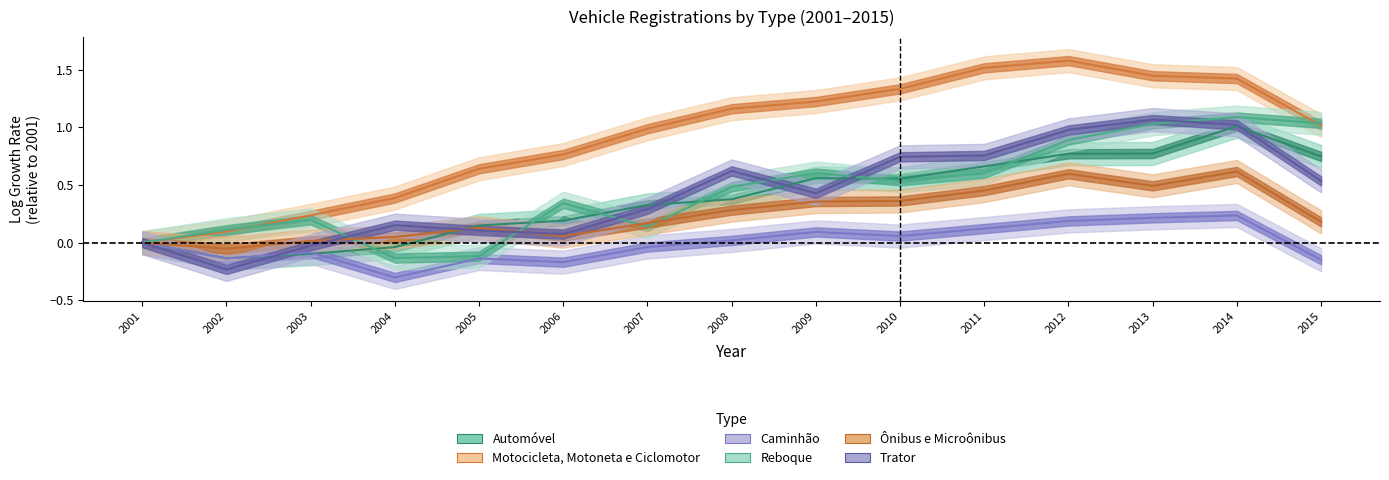

How many values in Trator are below zero?

2